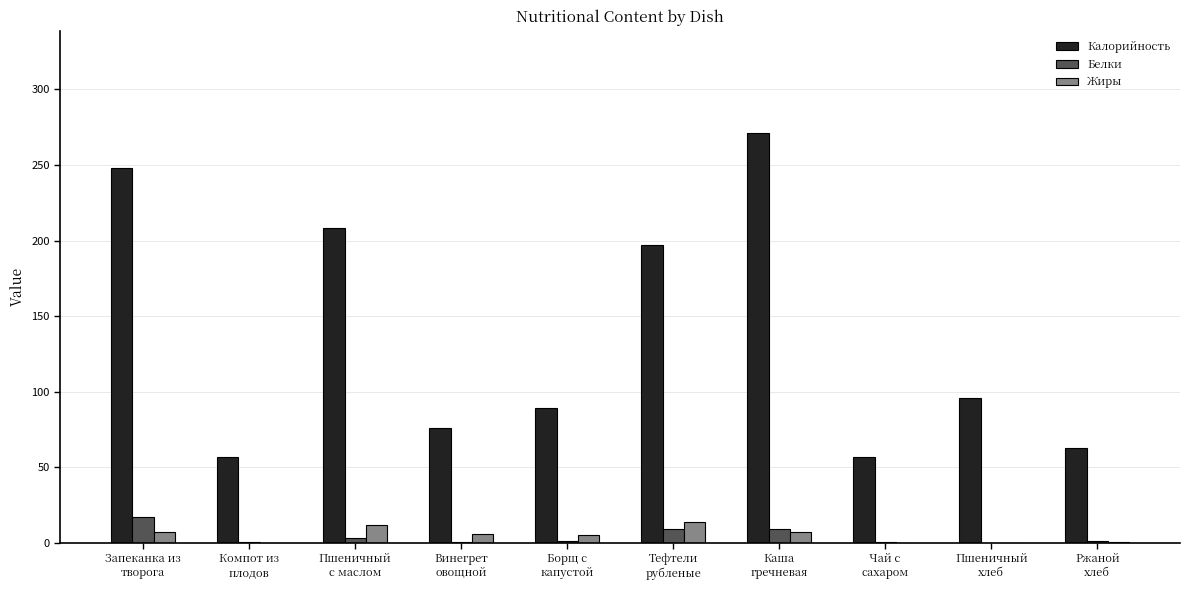

At which category is the sum across all series the highest?

Каша
гречневая